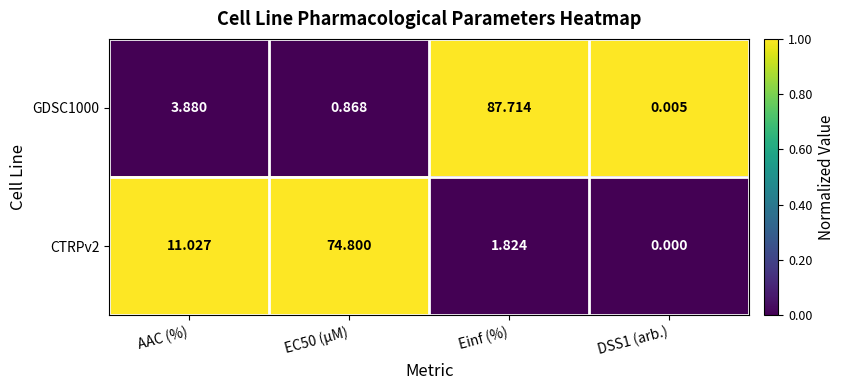

At which label is GDSC1000 closest to 43?

AAC (%)